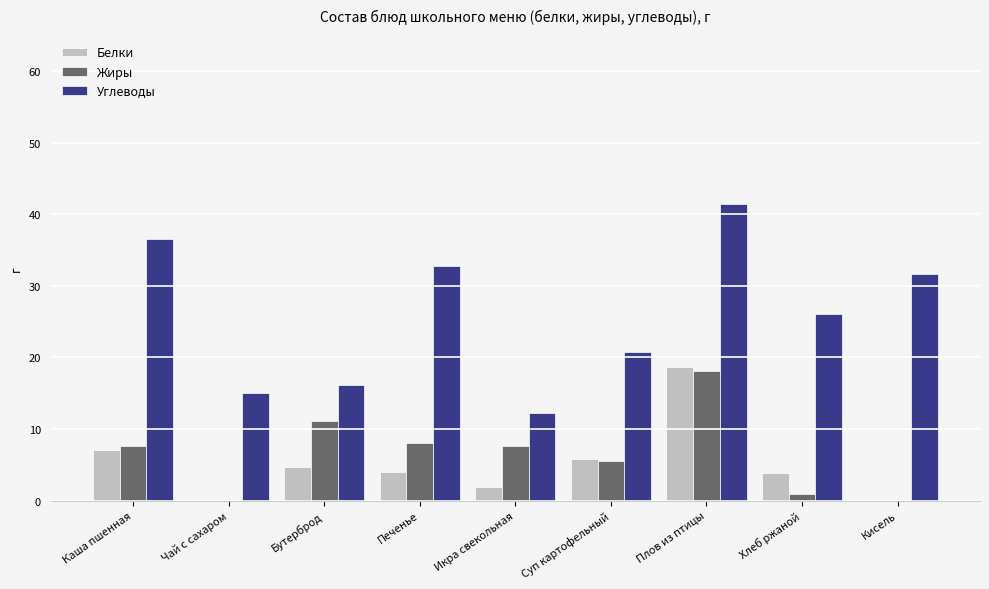

What is the sum of the Углеводы values at Кисель and Суп картофельный?

52.5